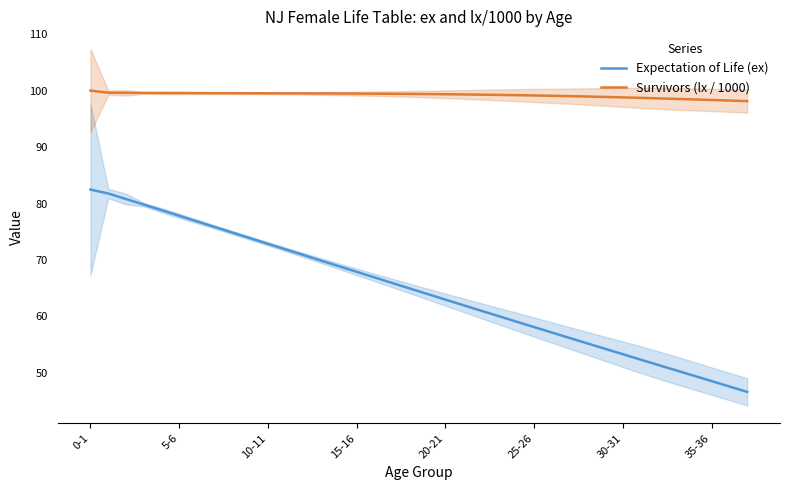

How many distinct data groups are displayed?

2